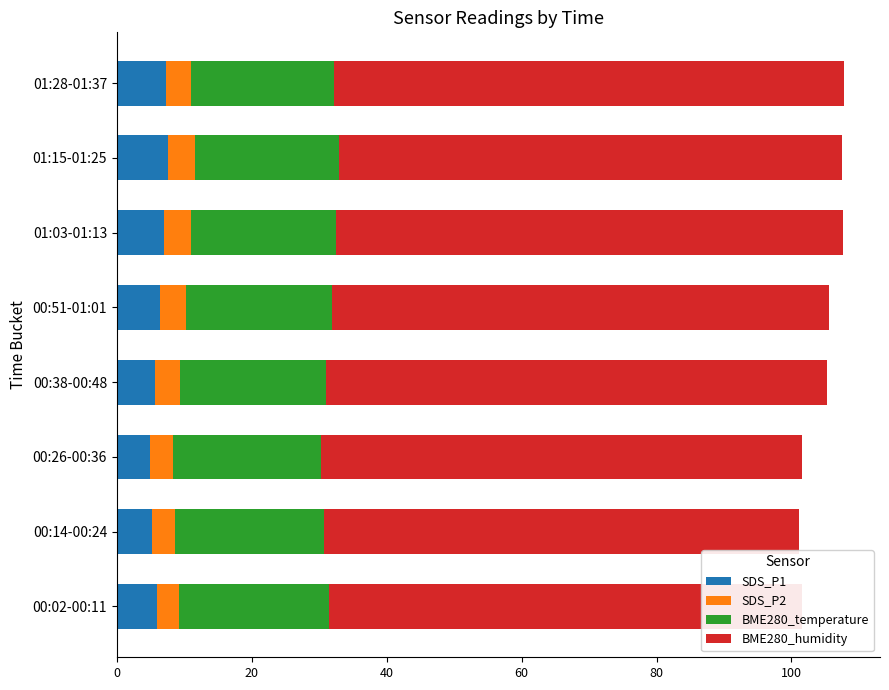

What is the sum of the SDS_P2 values at 01:28-01:37 and 00:02-00:11?

7.1